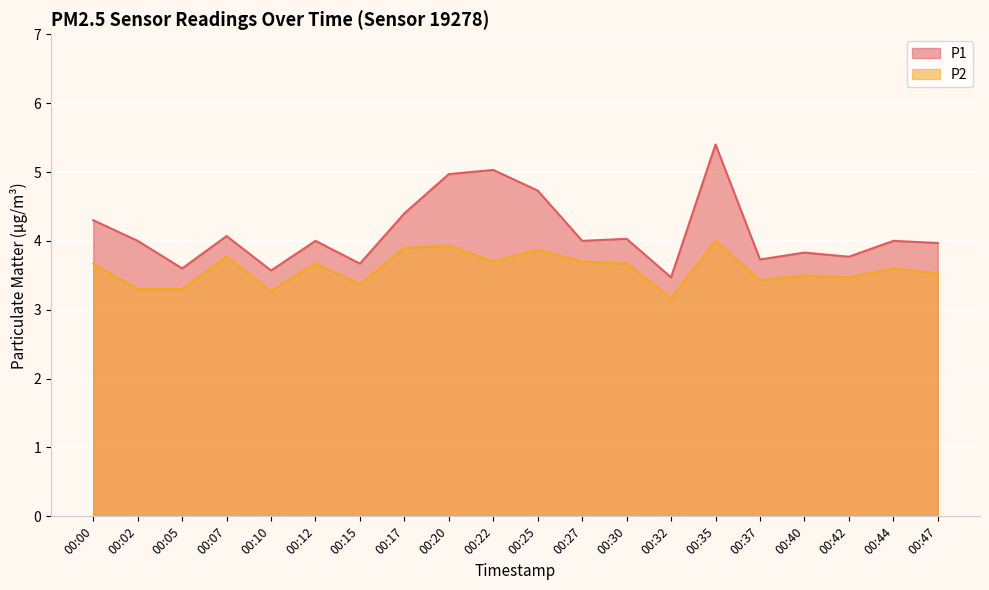

What are all the series names shown in the legend?

P1, P2